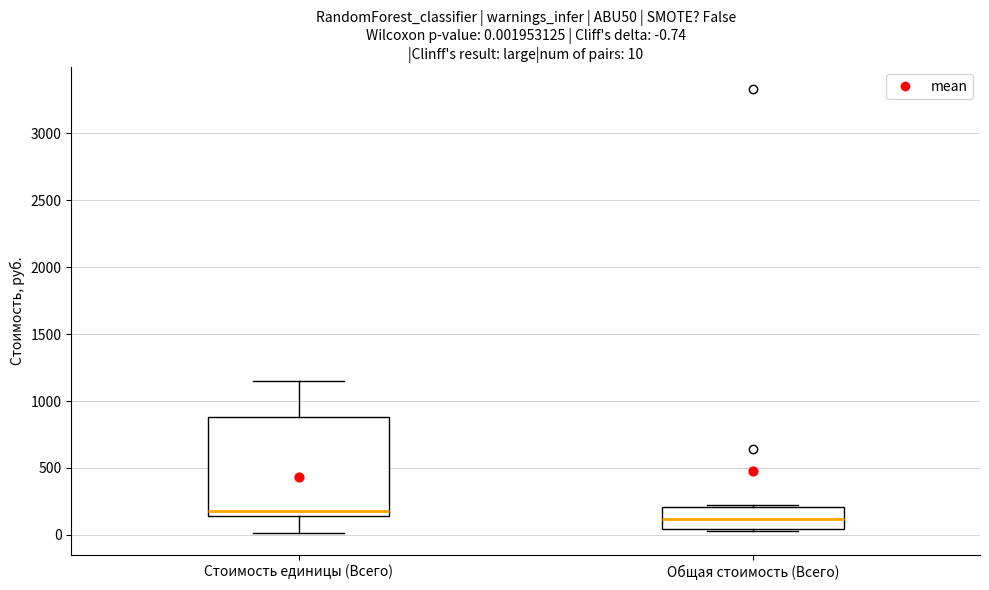

Which box's median line is the lowest?

Общая стоимость (Всего)